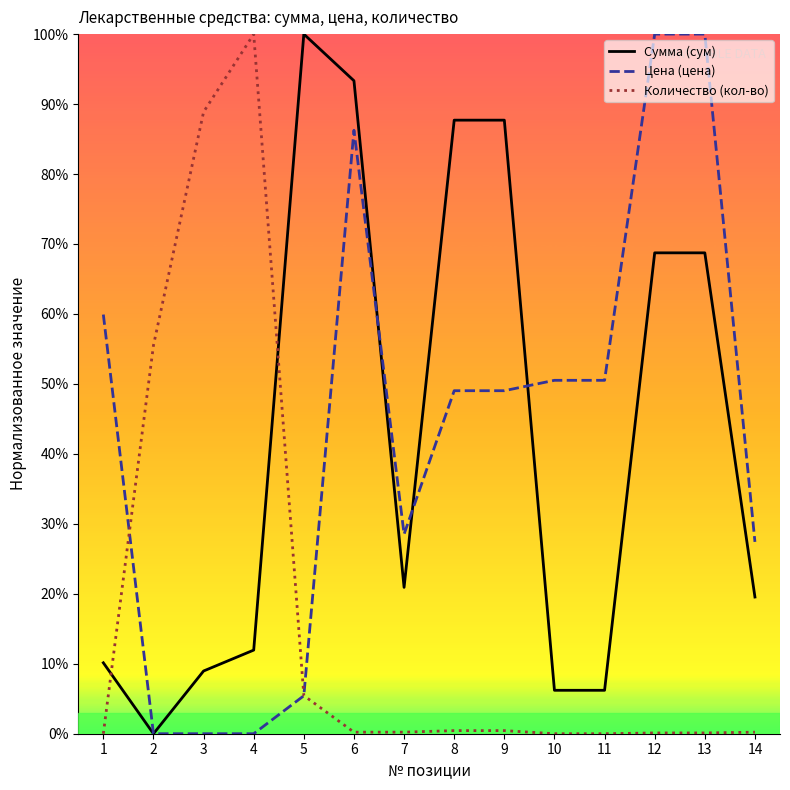

Between which two adjacent categories do Цена (цена) and Сумма (сум) first intersect?

6 and 7